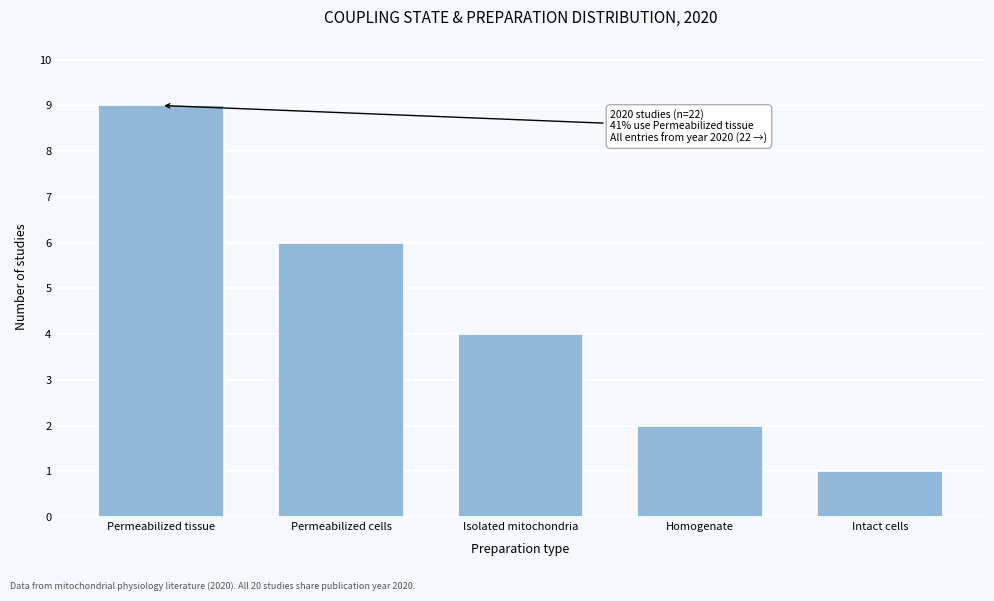

Reading left to right, what are all the values shown in this chart?

9	6	4	2	1